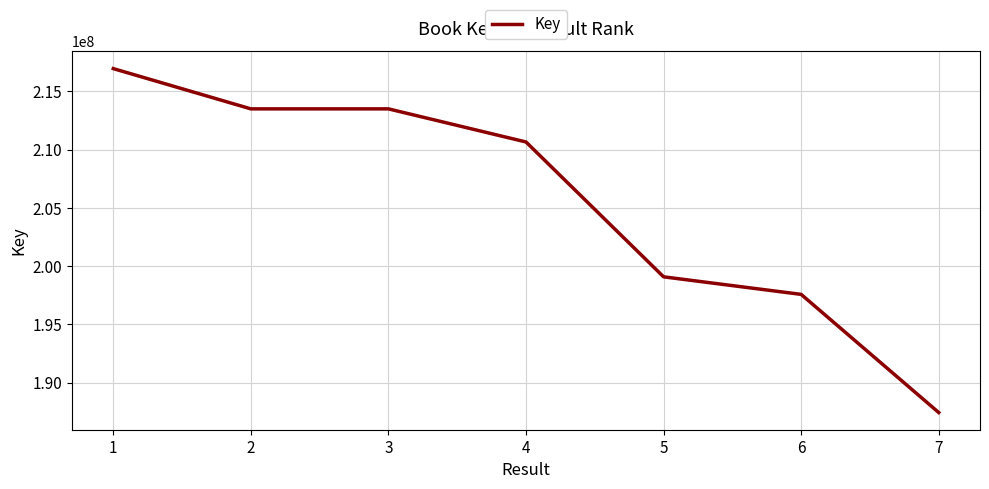

Where is the first local maximum?

3